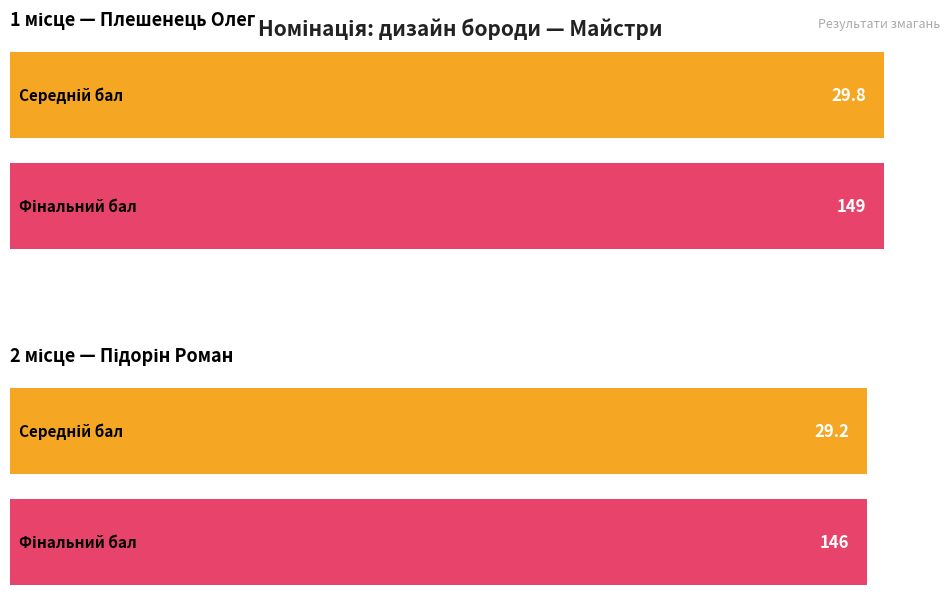

Are the bars grouped side by side (vs. stacked)?

Yes